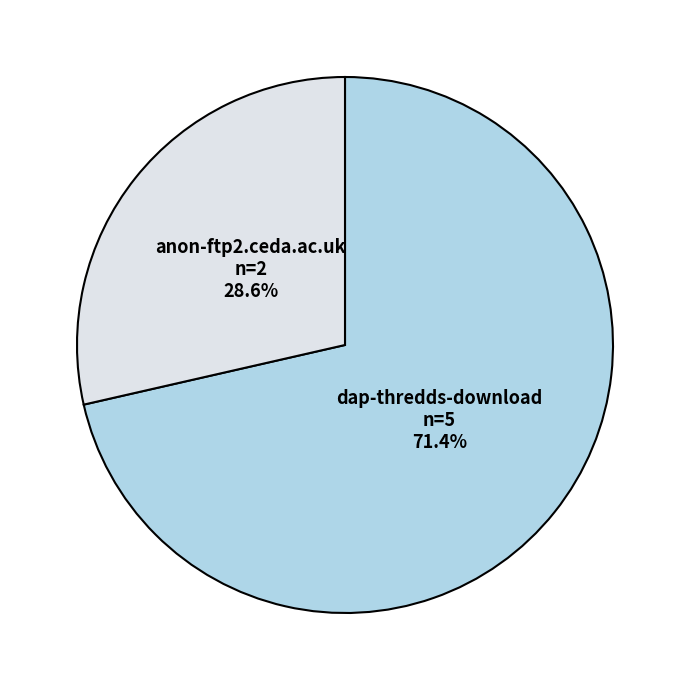

What is the total percentage of anon-ftp2.ceda.ac.uk and dap-thredds-download?

100.0%